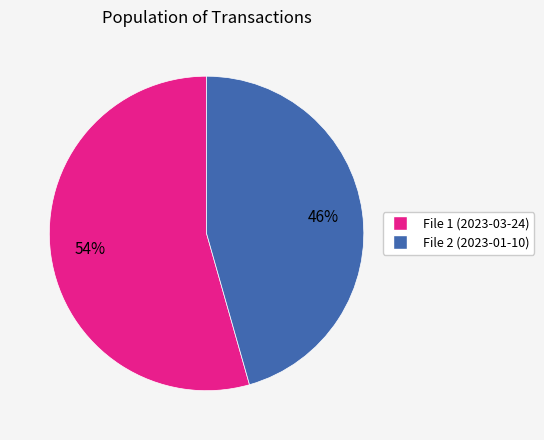

Is the sum of File 2 (2023-01-10) and File 1 (2023-03-24) greater than half?

Yes